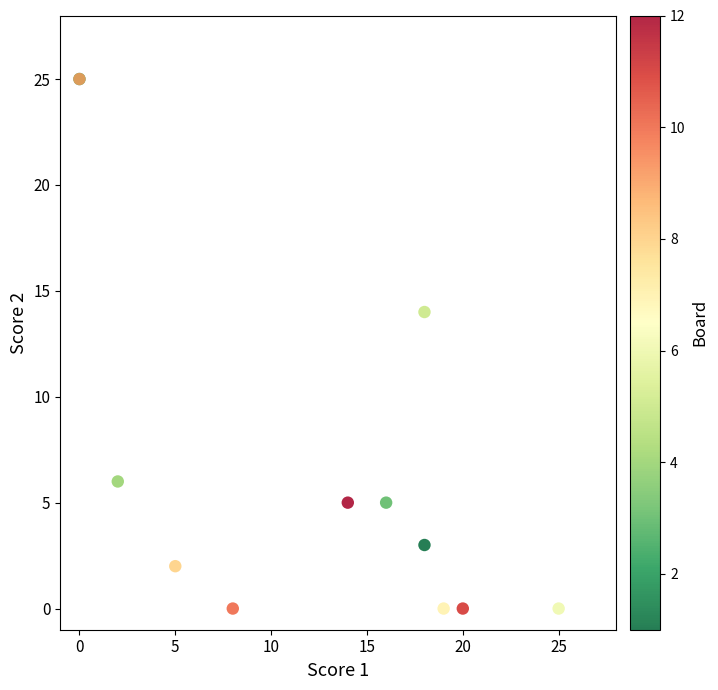

What Y value in the scatter plot is closest to 12?

14